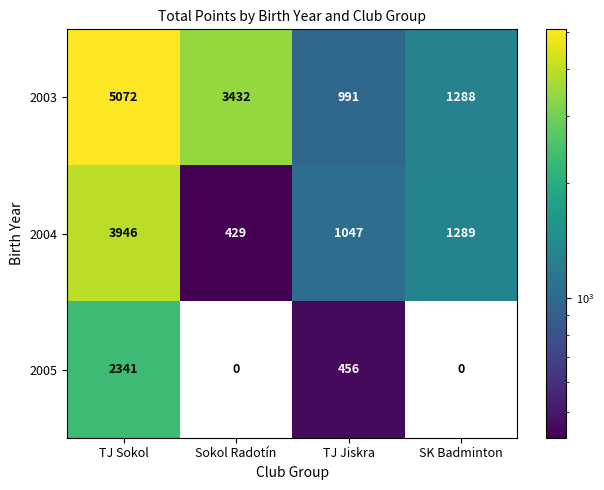

How many series are shown in this chart?

3